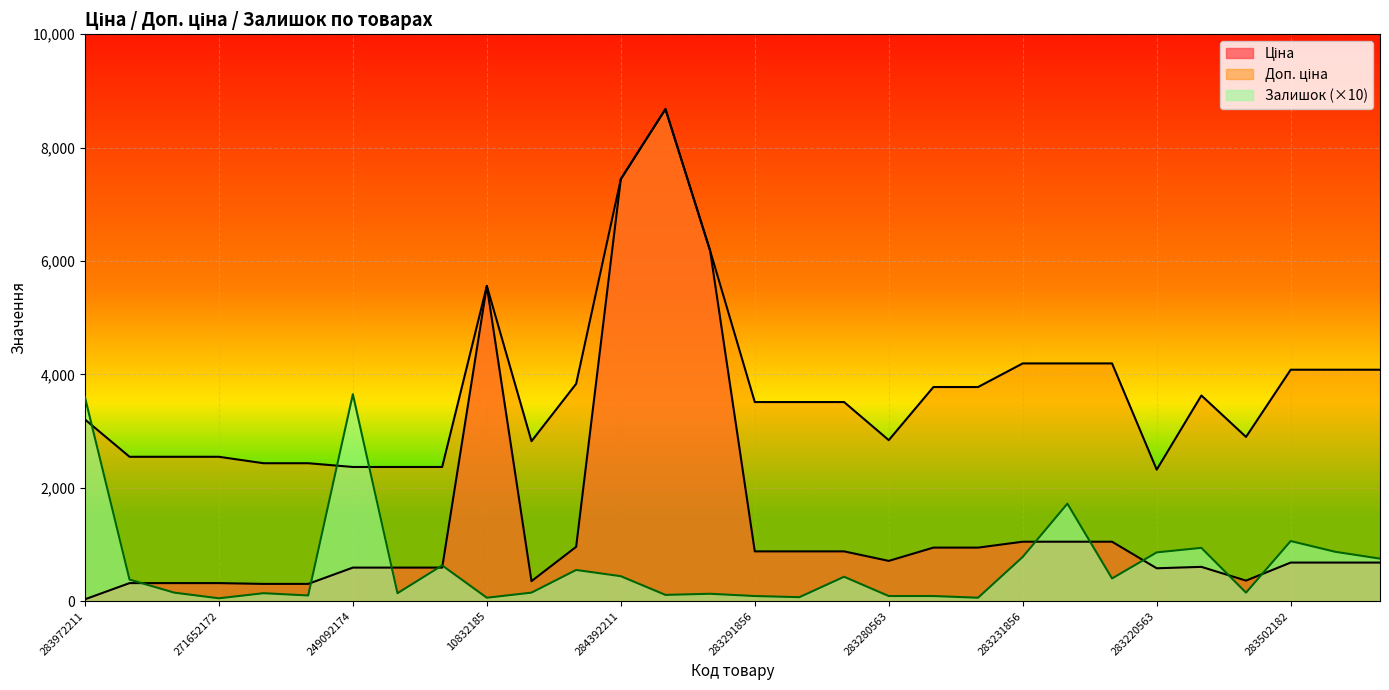

At which label does Залишок first exceed 380?

283972211